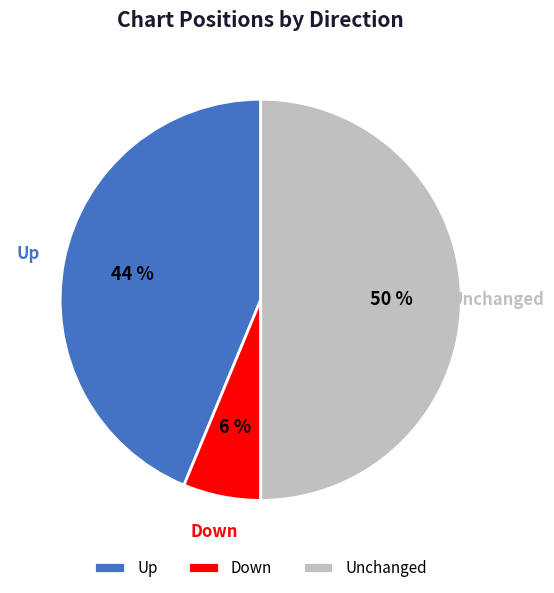

The Down slice represents 1% of the pie. True or false?

False